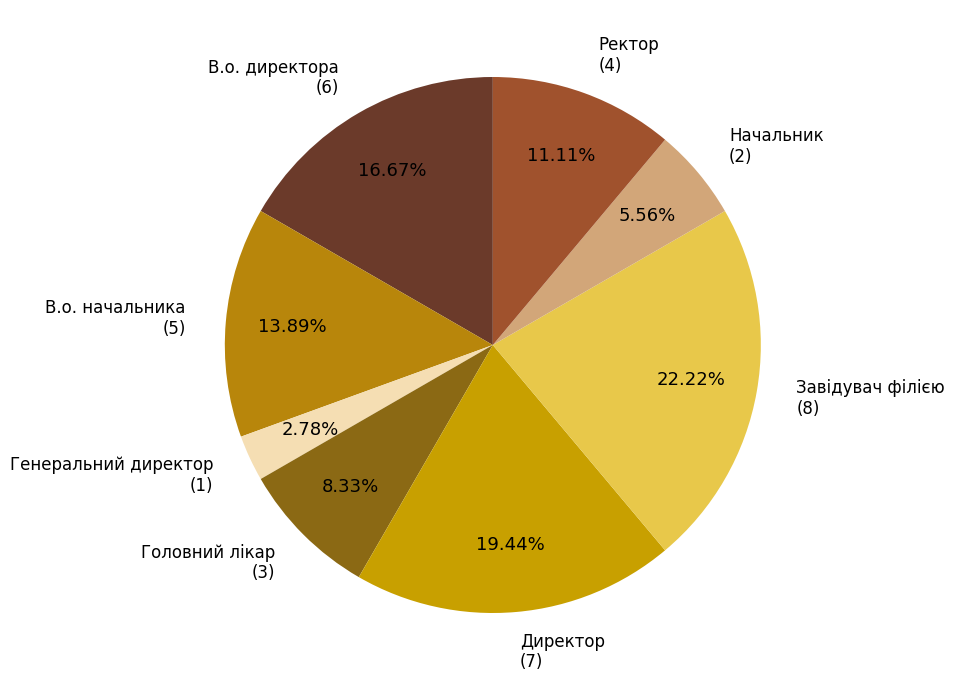

Count the number of slices in the pie.

8